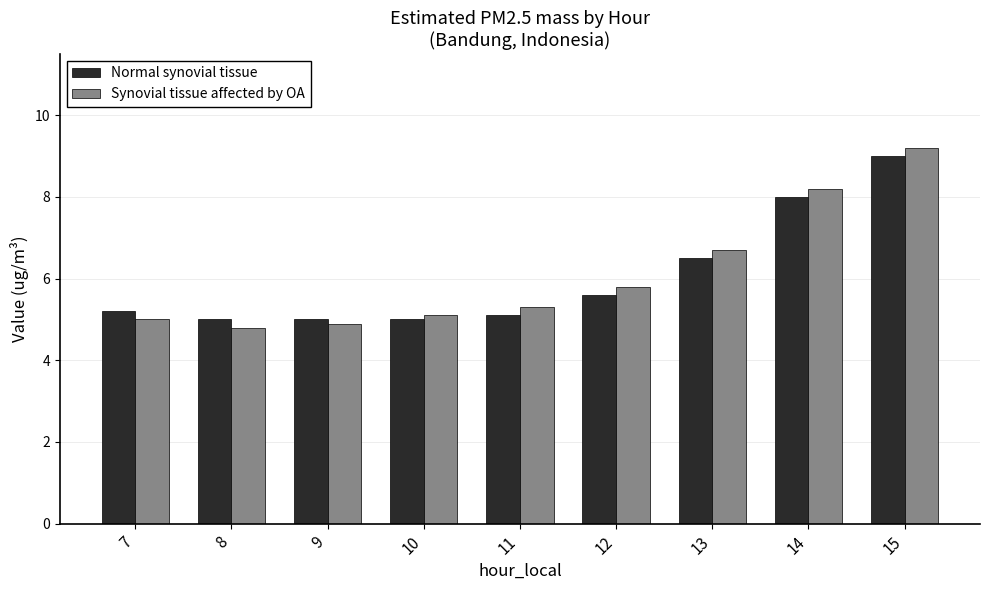

What is the value of the Normal synovial tissue bar at the 4th from the left?

5.0